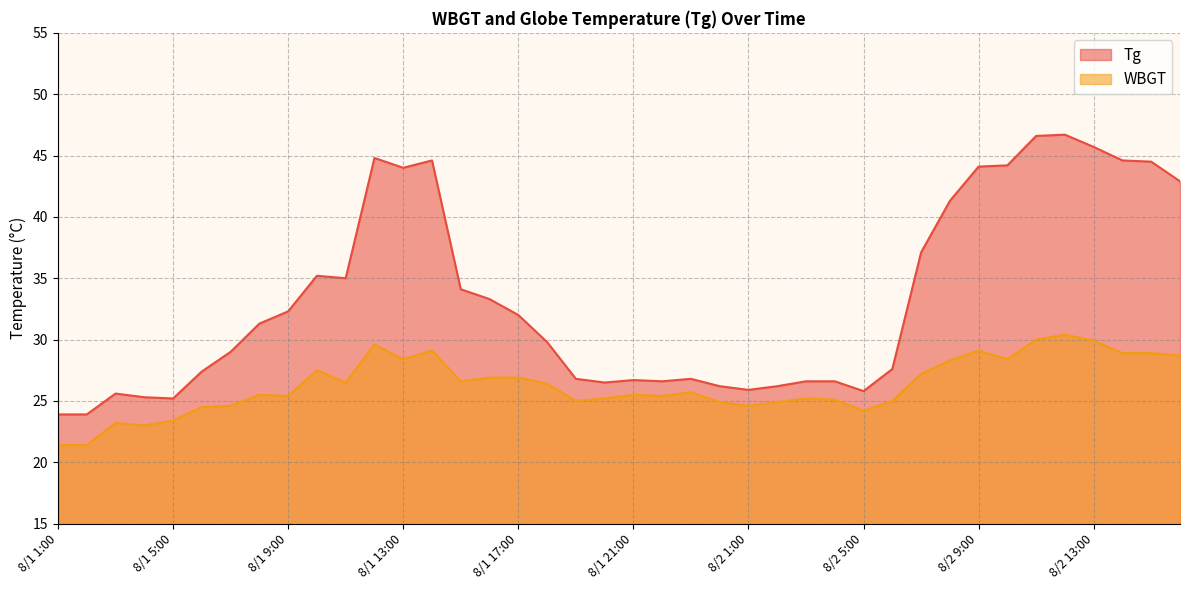

At which category does Tg reach its first local peak?

8/1 3:00